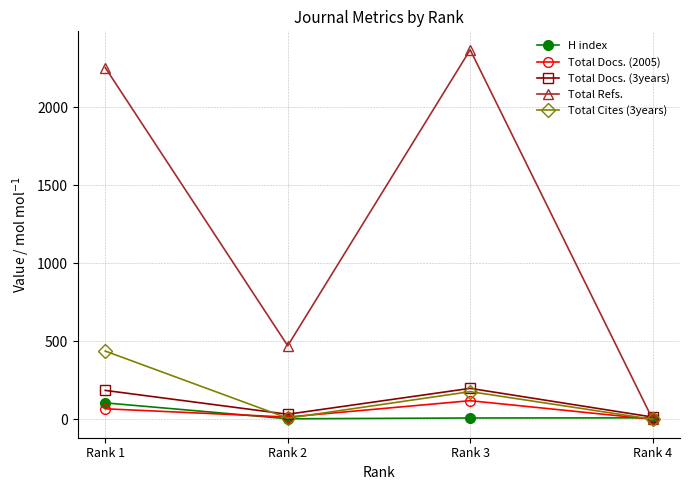

What are all the series names shown in the legend?

H index, Total Docs. (2005), Total Docs. (3years), Total Refs., Total Cites (3years)